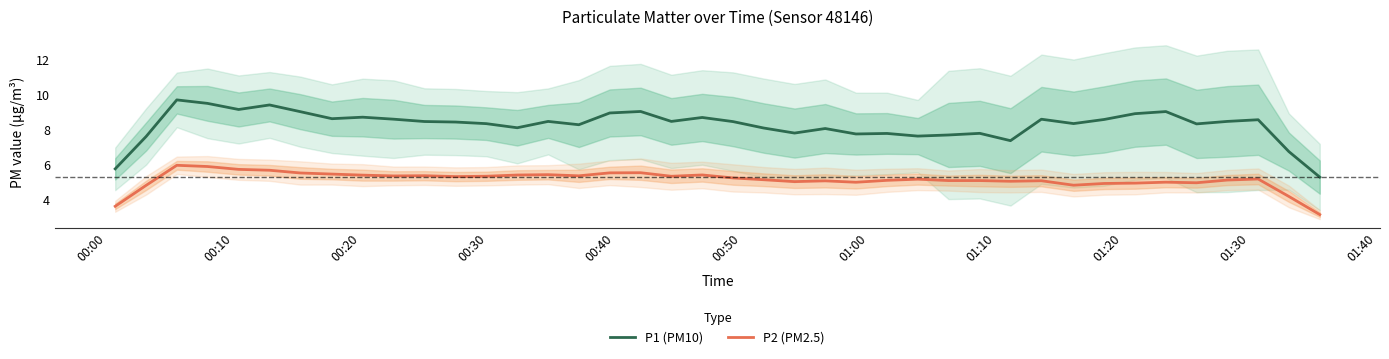

Reading right to left, extract all data points from this chart.

P1 (PM10): 5.3	6.8	8.6	8.5	8.3	9.0	8.9	8.6	8.4	8.6	7.4	7.8	7.7	7.6	7.8	7.8	8.1	7.8	8.1	8.5	8.7	8.5	9.1	9.0	8.3	8.5	8.1	8.4	8.4	8.5	8.6	8.7	8.6	9.0	9.4	9.2	9.5	9.7	7.6	5.8
P2 (PM2.5): 3.1	4.2	5.2	5.1	5.0	5.0	4.9	4.9	4.8	5.1	5.0	5.1	5.1	5.2	5.1	5.0	5.1	5.0	5.1	5.2	5.4	5.3	5.5	5.5	5.4	5.4	5.4	5.3	5.3	5.4	5.4	5.4	5.5	5.5	5.7	5.7	5.9	6.0	4.8	3.6